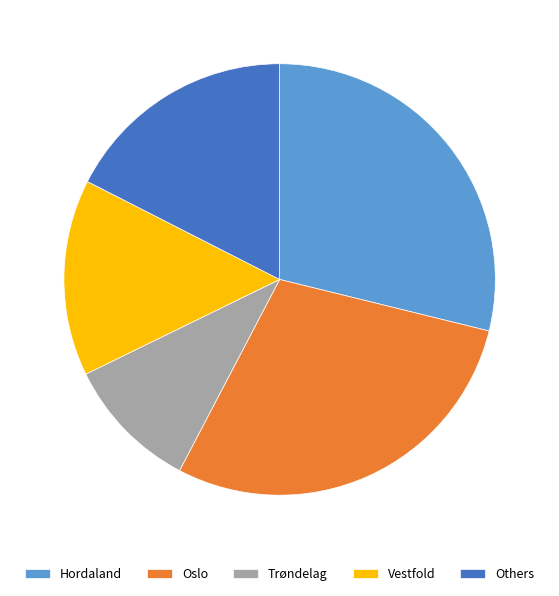

Does Vestfold represent more than half of the total?

No